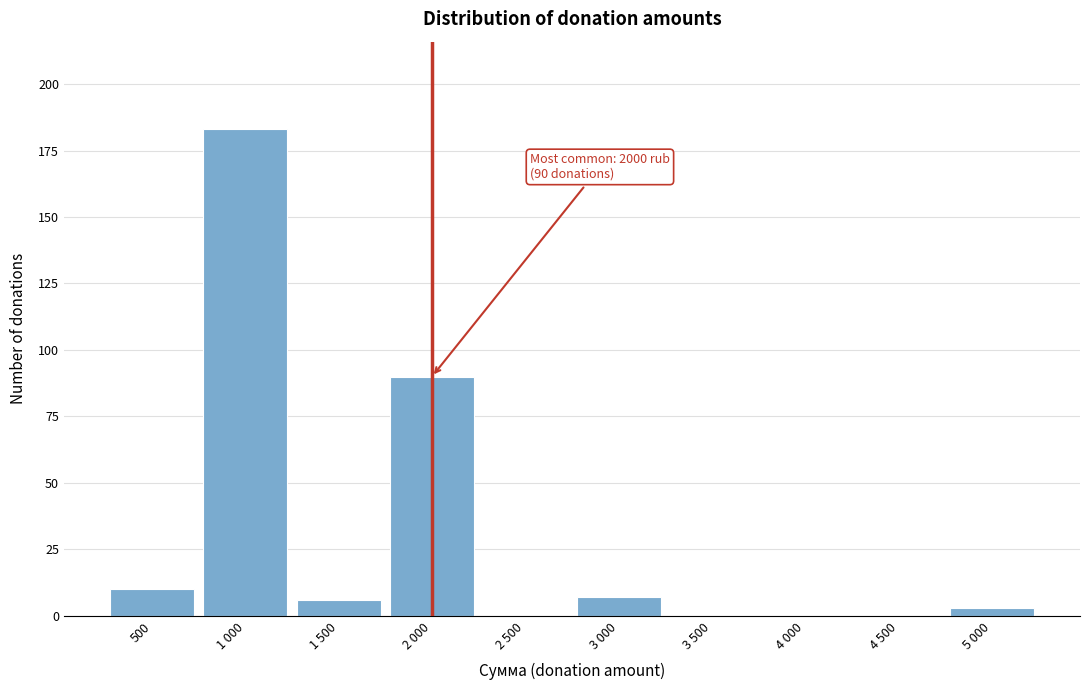

Reading right to left, extract all data points from this chart.

5 000=3	4 500=0	4 000=0	3 500=0	3 000=7	2 500=0	2 000=90	1 500=6	1 000=183	500=10